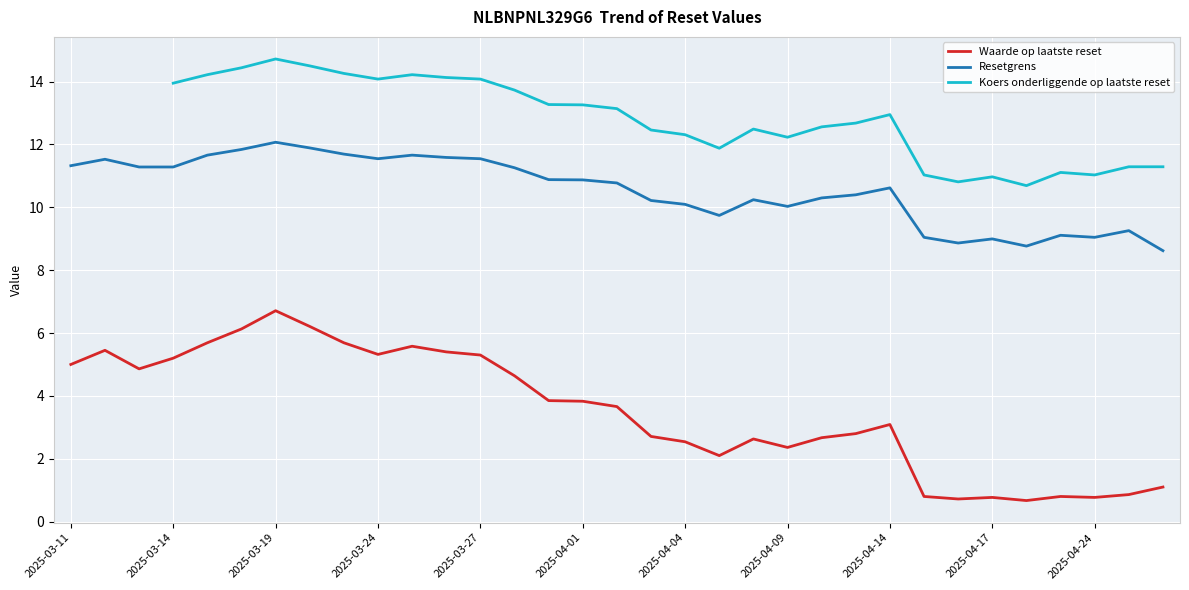

Is this an area chart (filled region under the line)?

No